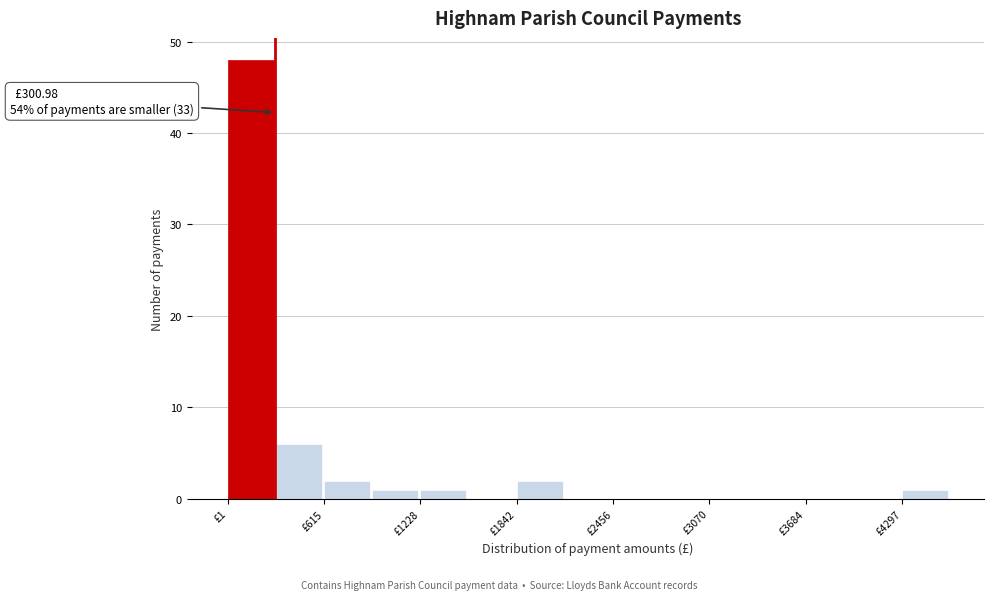

Around what value on the x-axis is the tallest bar? Give the approximate position of its centre, as read against the axis.

100